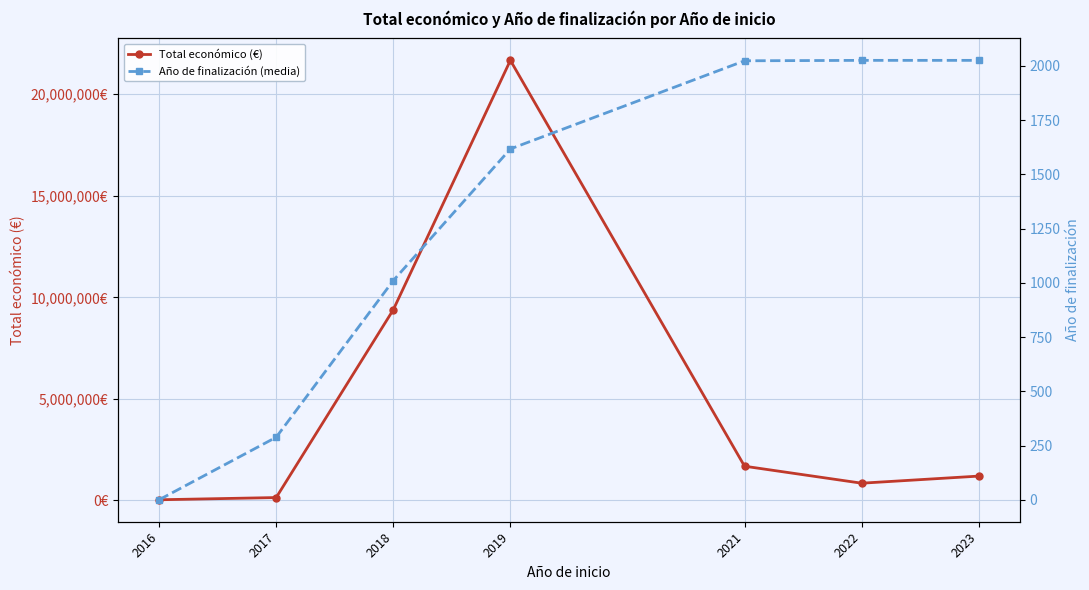

What is the value of the Total económico (€) point at the 4th from the left?

21669074.0